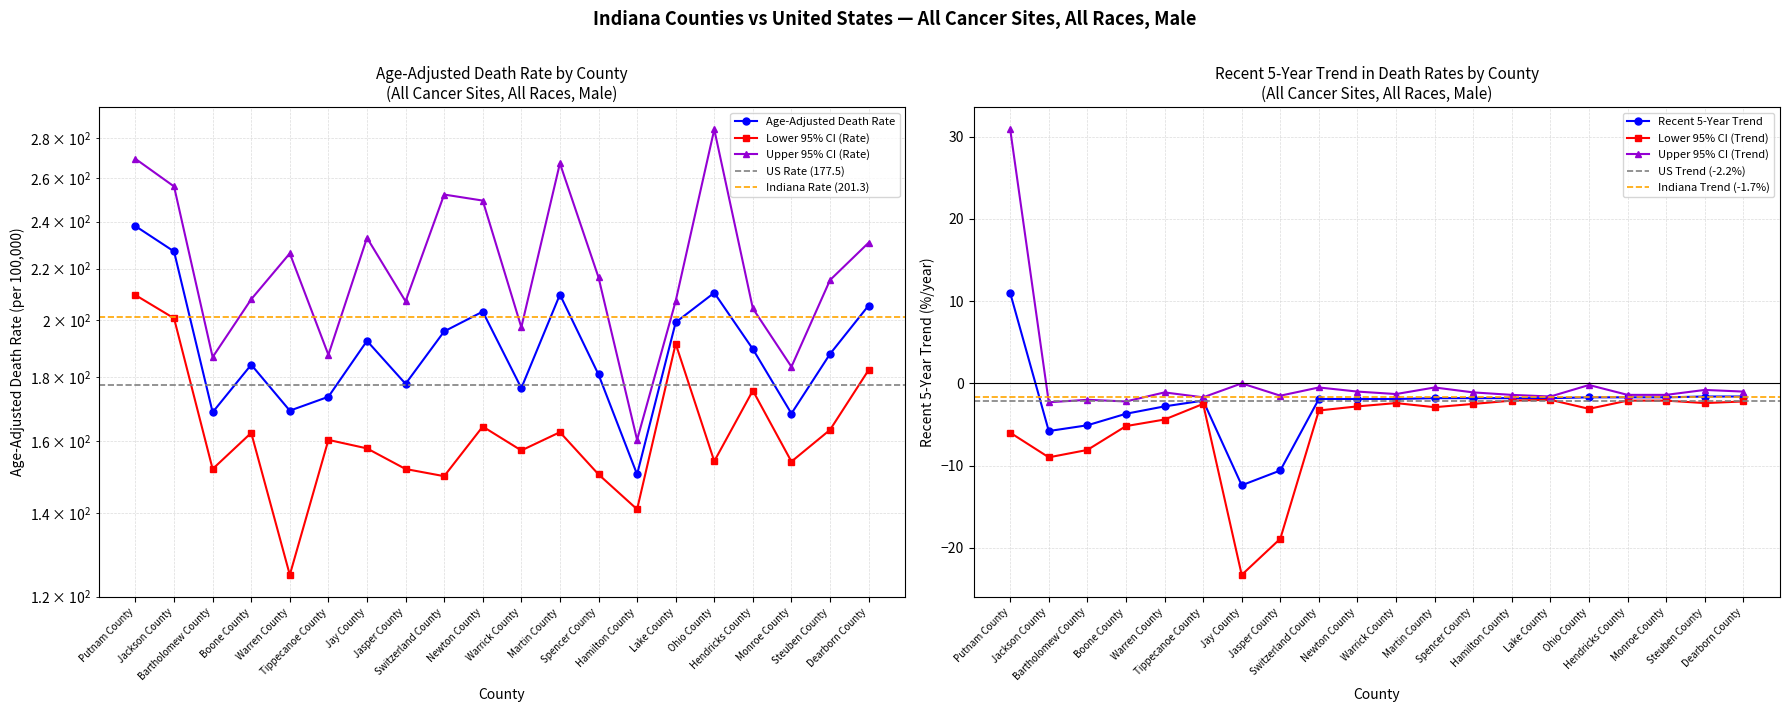

True or false: Lower 95% CI (Trend) has more than 1 points higher than both neighbors.

True